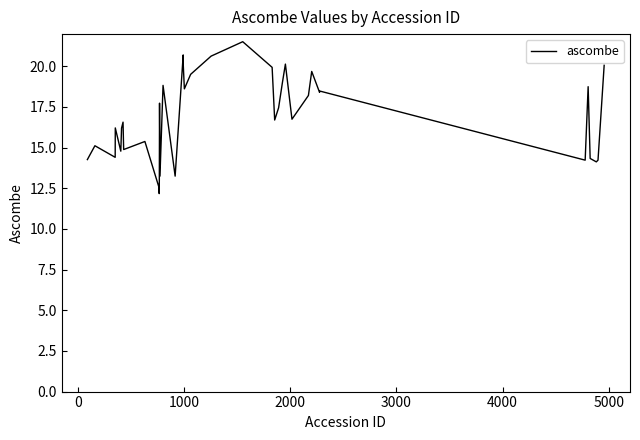

Is this an area chart (filled region under the line)?

No